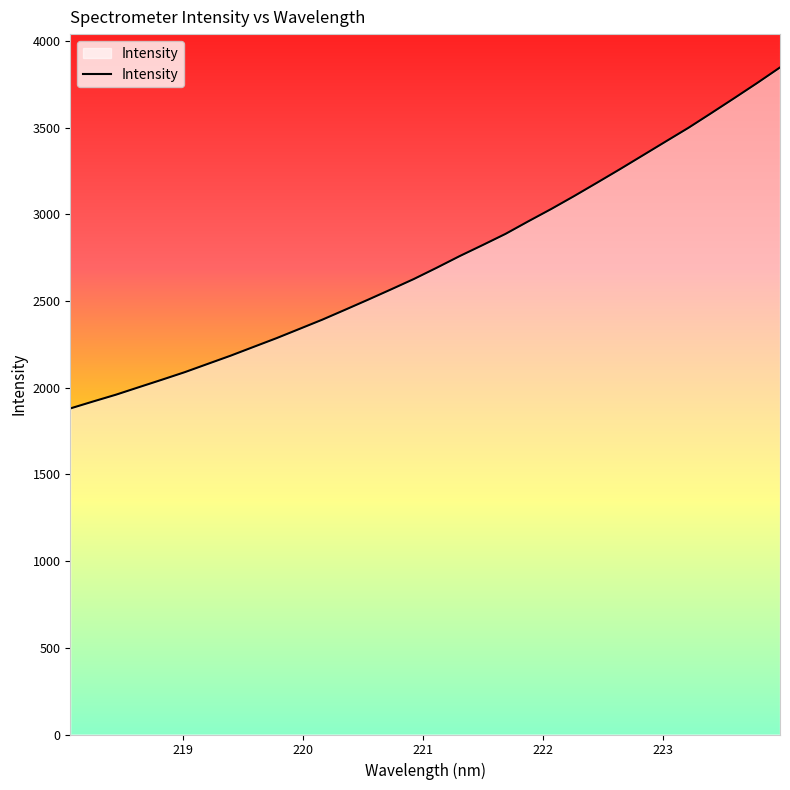

What is the greatest value displayed?

3846.2